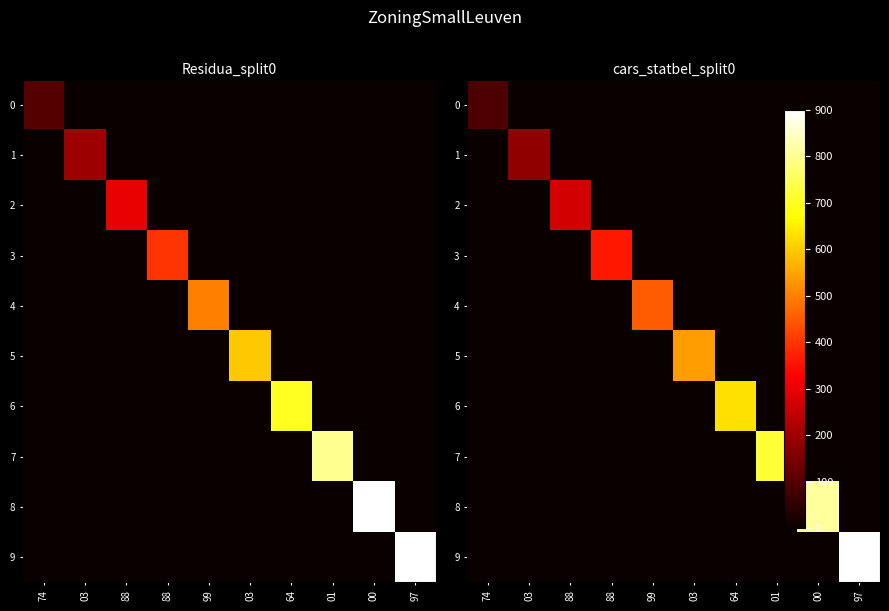

What is the total value across all series at 99?

450